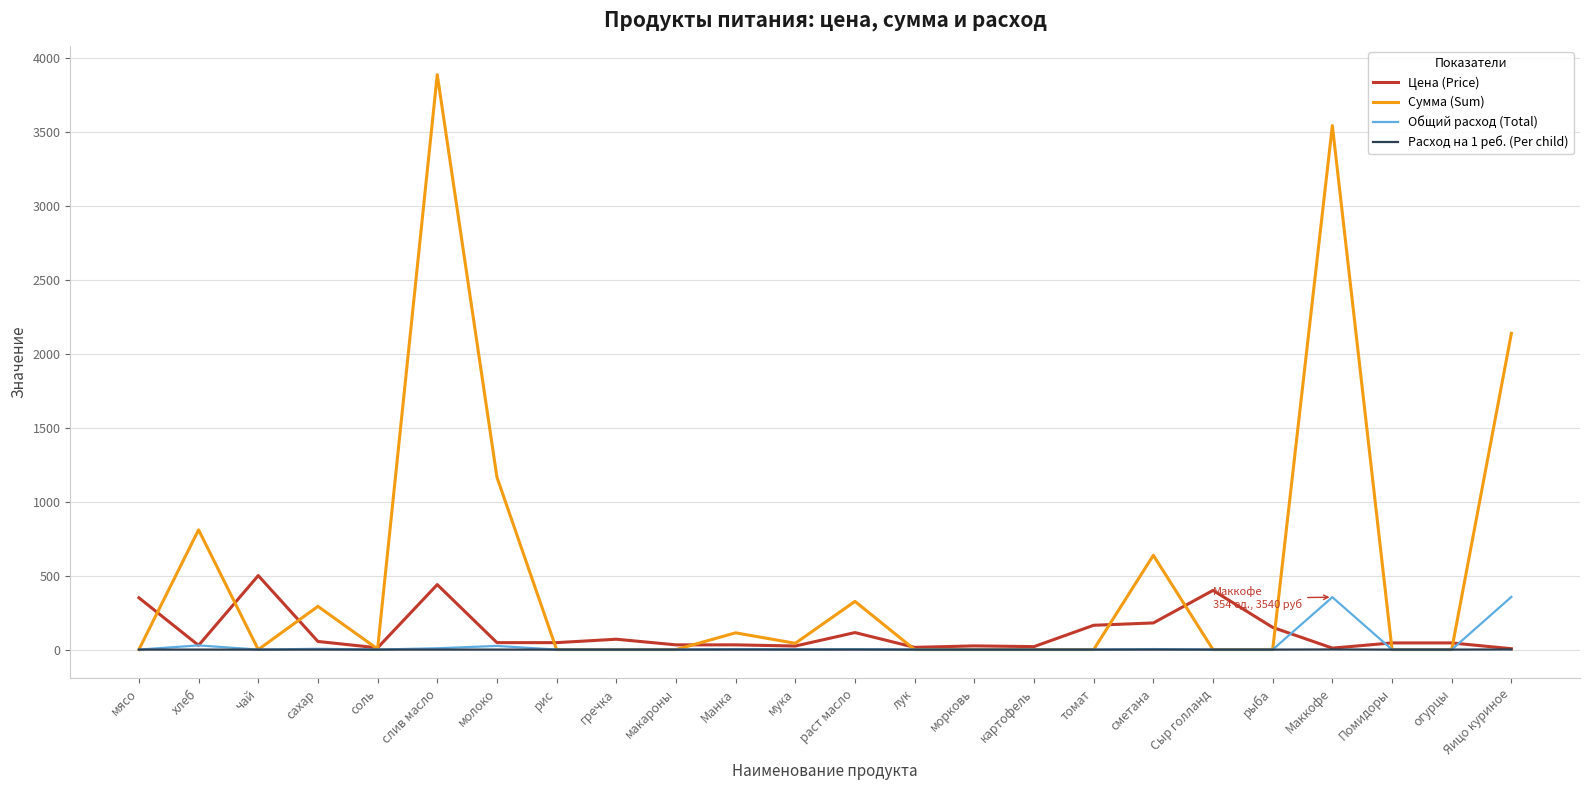

Between слив масло and рыба, which series saw the biggest shift?

Сумма (Sum)